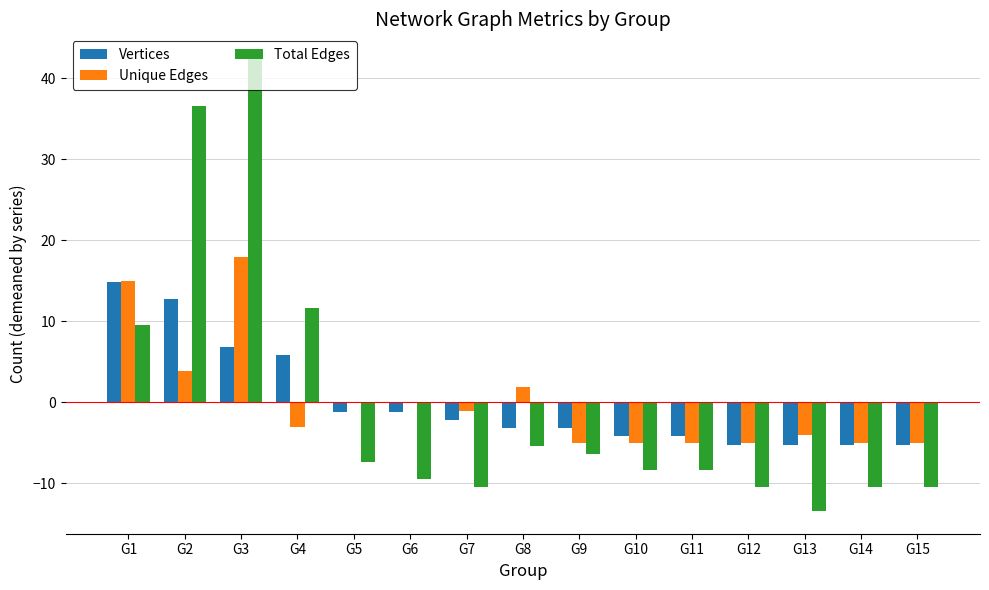

Which category has the highest value in the Unique Edges series?

G3